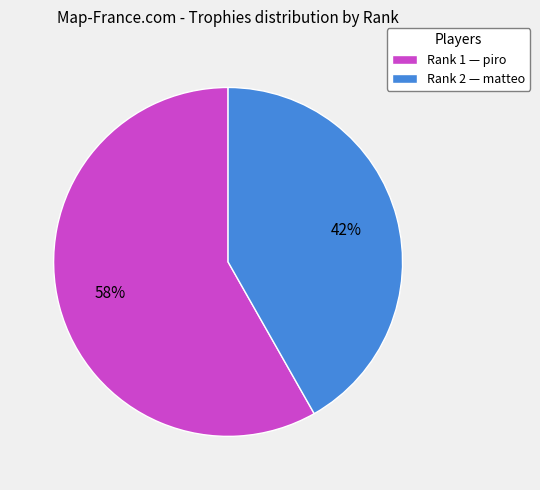

True or false: Rank 1 — piro accounts for 46% of the total.

False